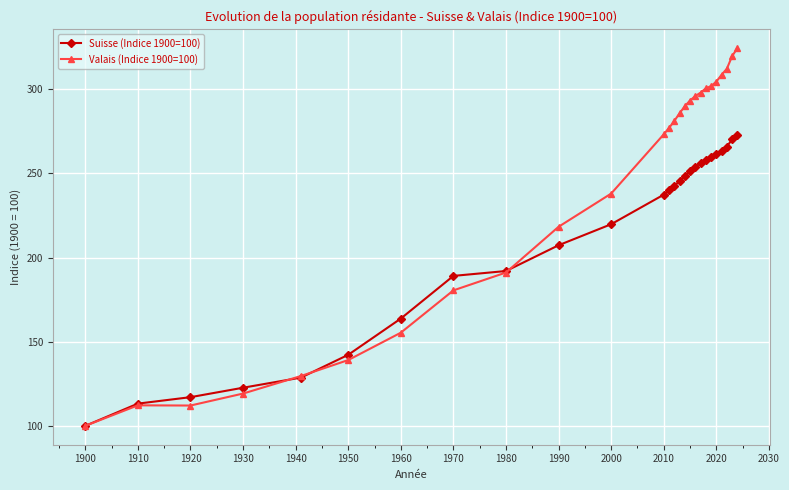

List the series in order of their overall mean, lowest first.

Suisse (Indice 1900=100), Valais (Indice 1900=100)